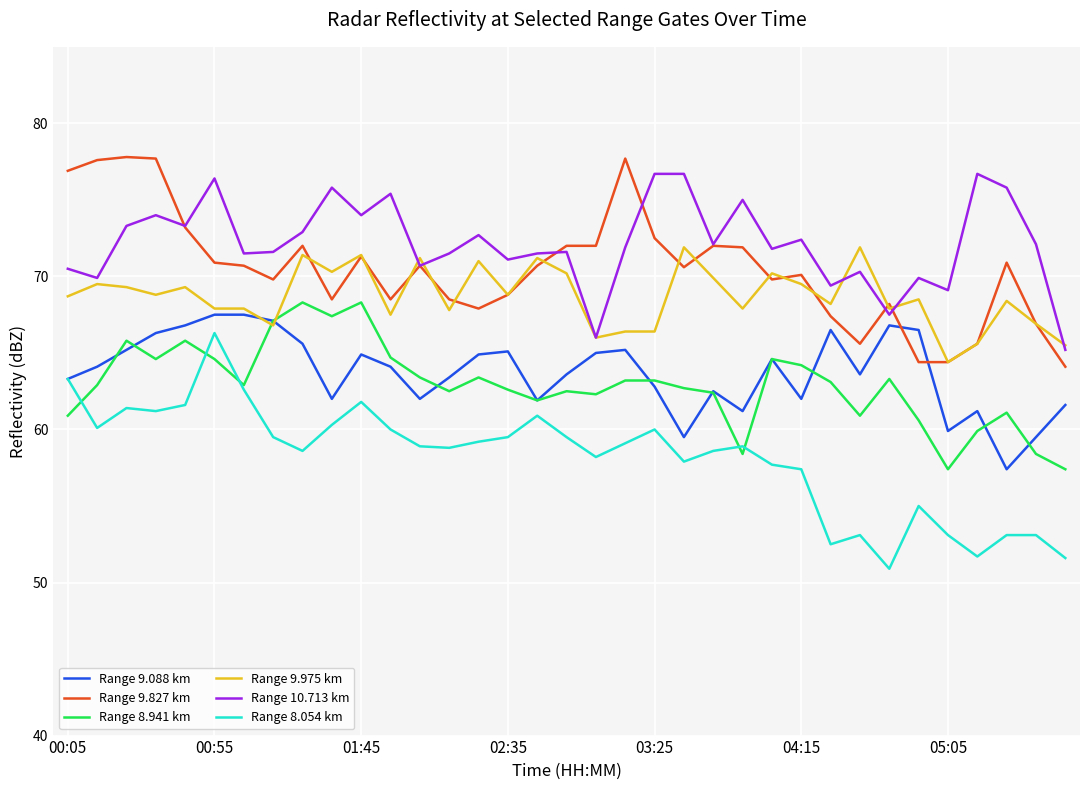

What is the maximum value shown in the chart?

77.8